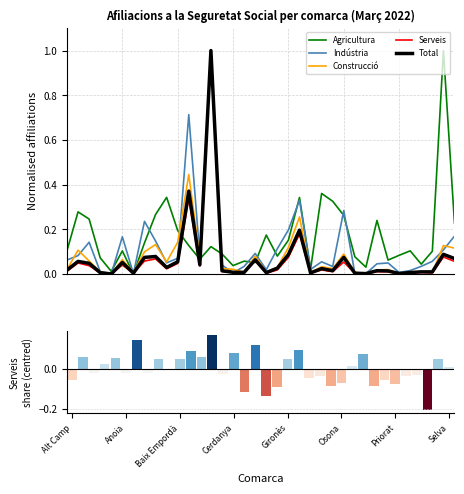

Which has a higher value, 22 or Baix Empordà?

Baix Empordà